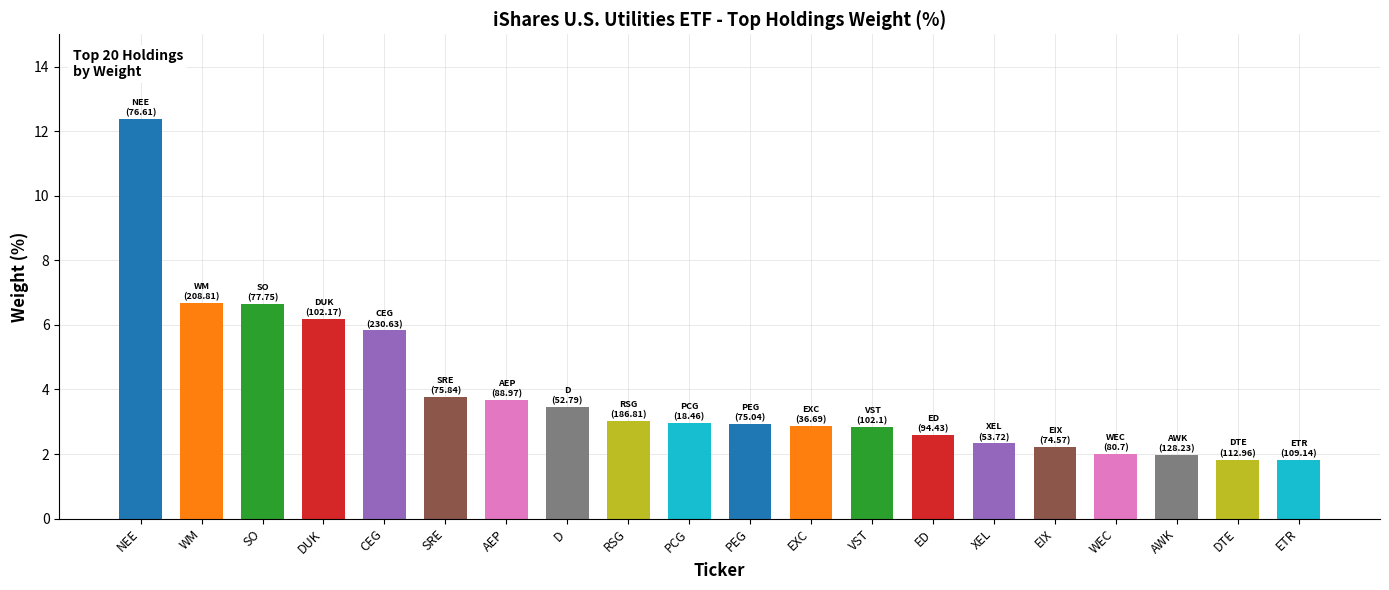

Reading left to right, extract all data points from this chart.

12.4	6.7	6.7	6.2	5.8	3.8	3.7	3.5	3.0	3.0	2.9	2.9	2.8	2.6	2.3	2.2	2.0	2.0	1.8	1.8